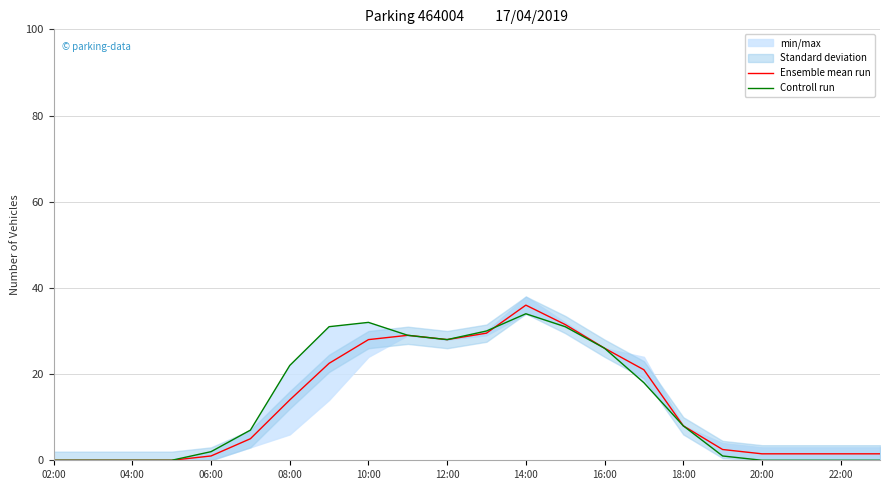

What is the value of the Controll run point at the 18th from the left?

1.0